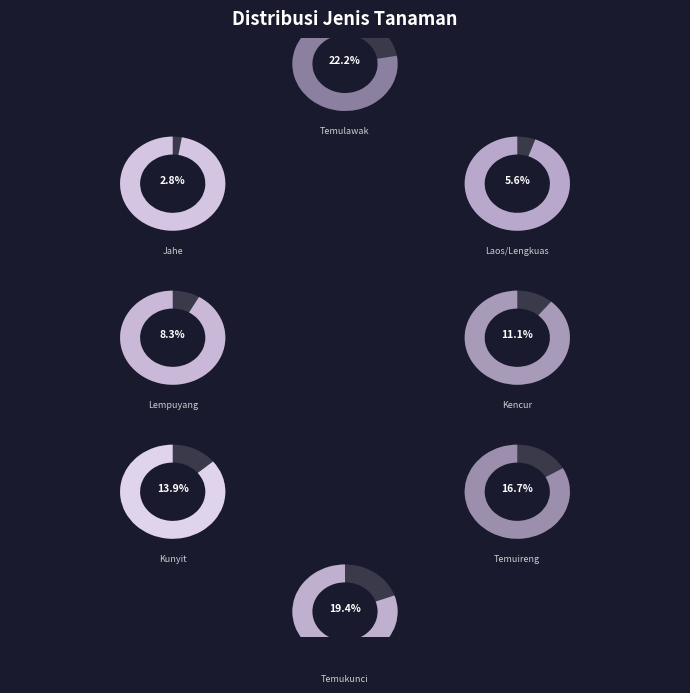

True or false: Kencur accounts for 11% of the total.

True